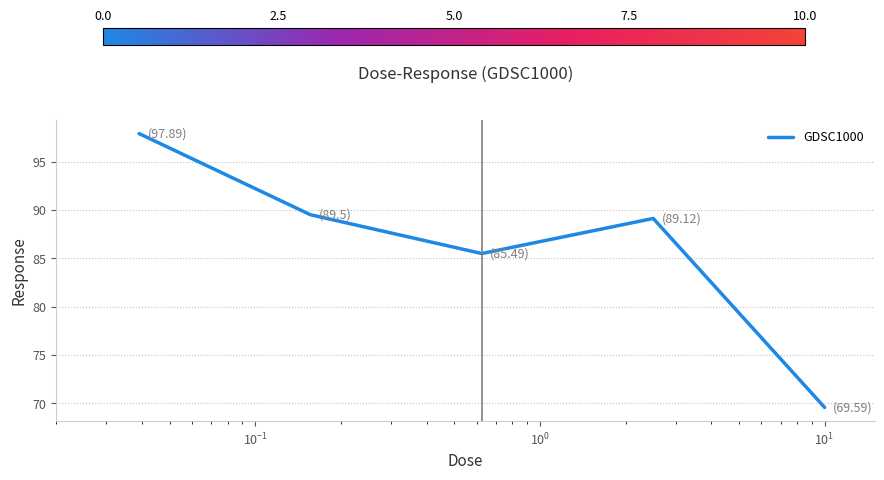

How many interior local peaks (higher than both neighbors) does the data have?

1